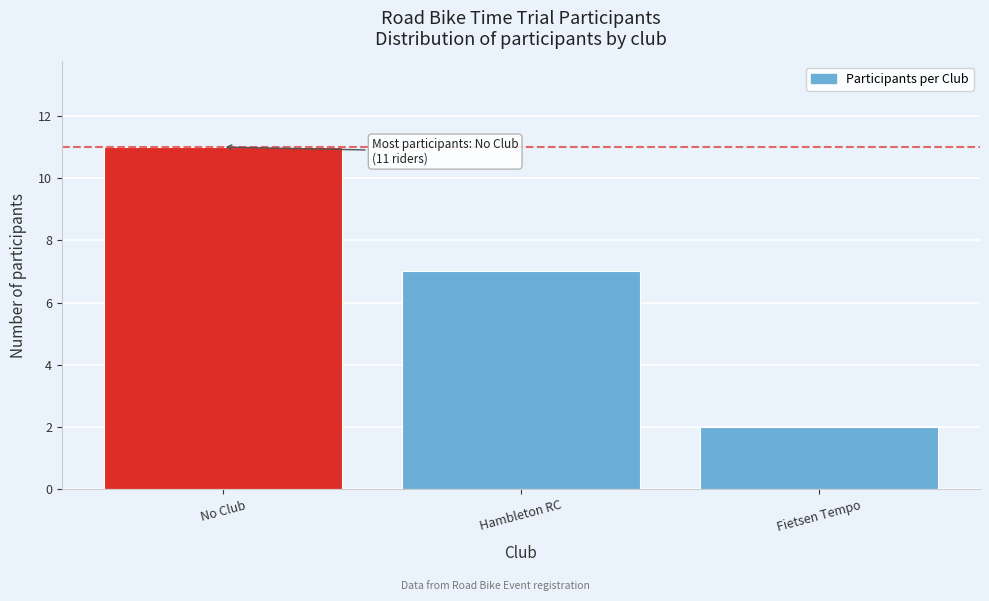

Reading left to right, what are all the values shown in this chart?

No Club=11	Hambleton RC=7	Fietsen Tempo=2